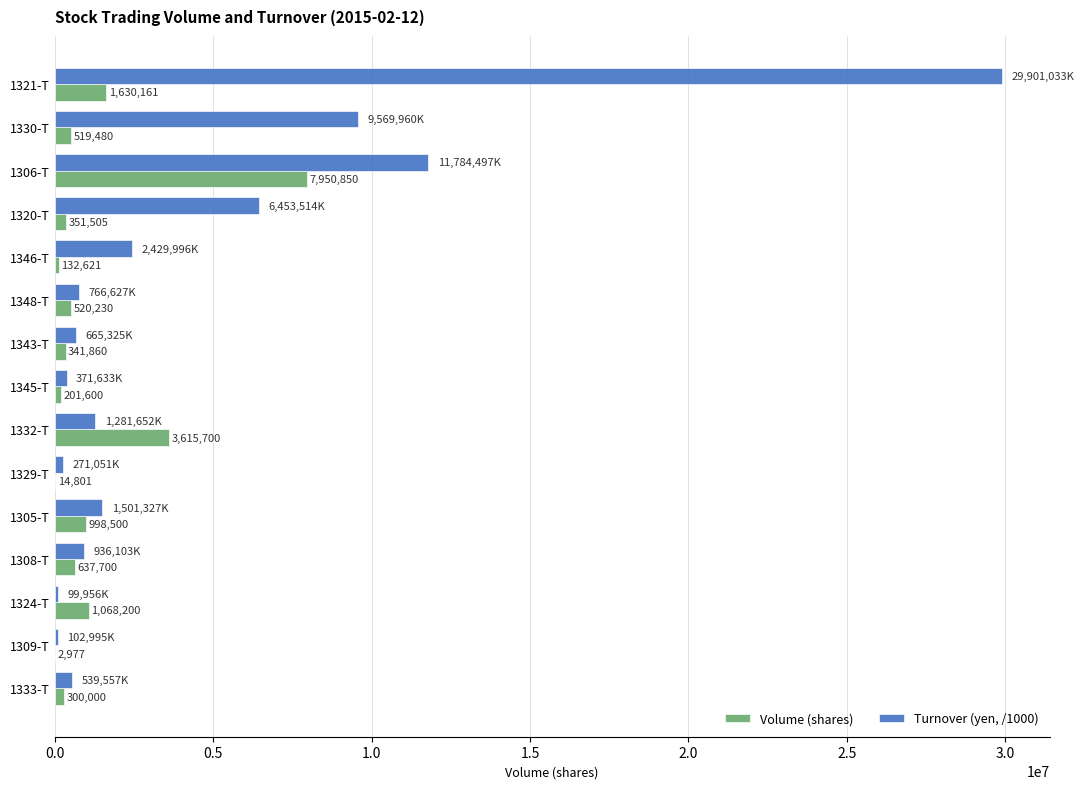

What is the average value of the Turnover (yen, /1000) series?

4445015.1